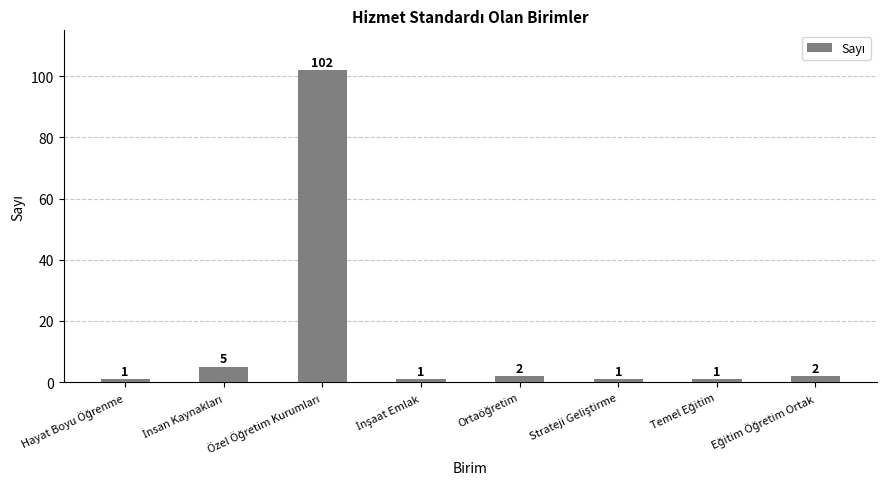

What is the value of the 3rd bar from the left?

102